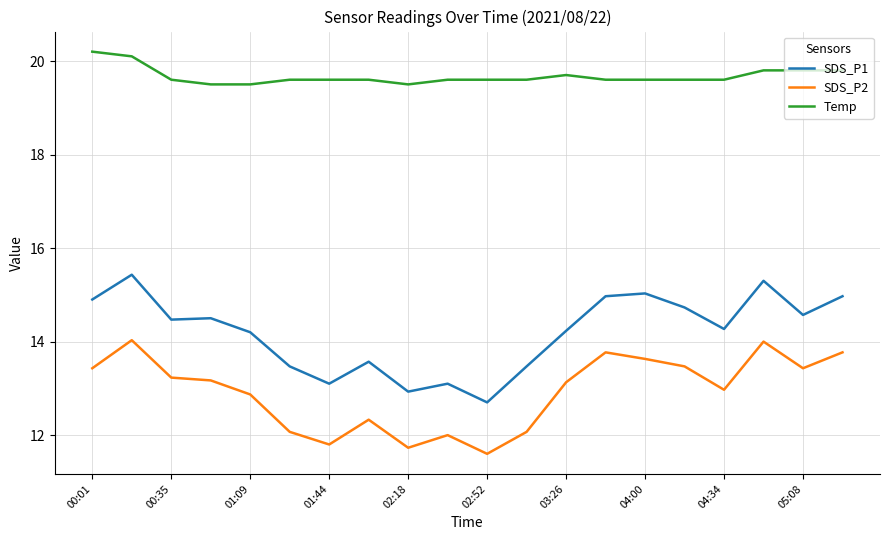

Which series has the widest spread of values?

SDS_P1